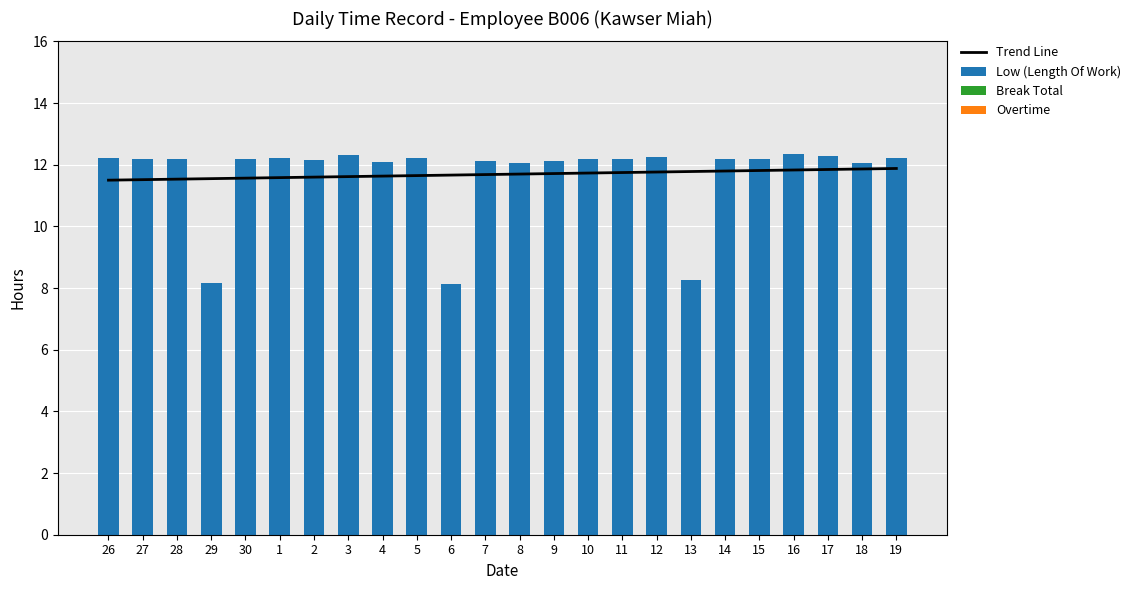

At how many categories does at least one series exceed 1?

24